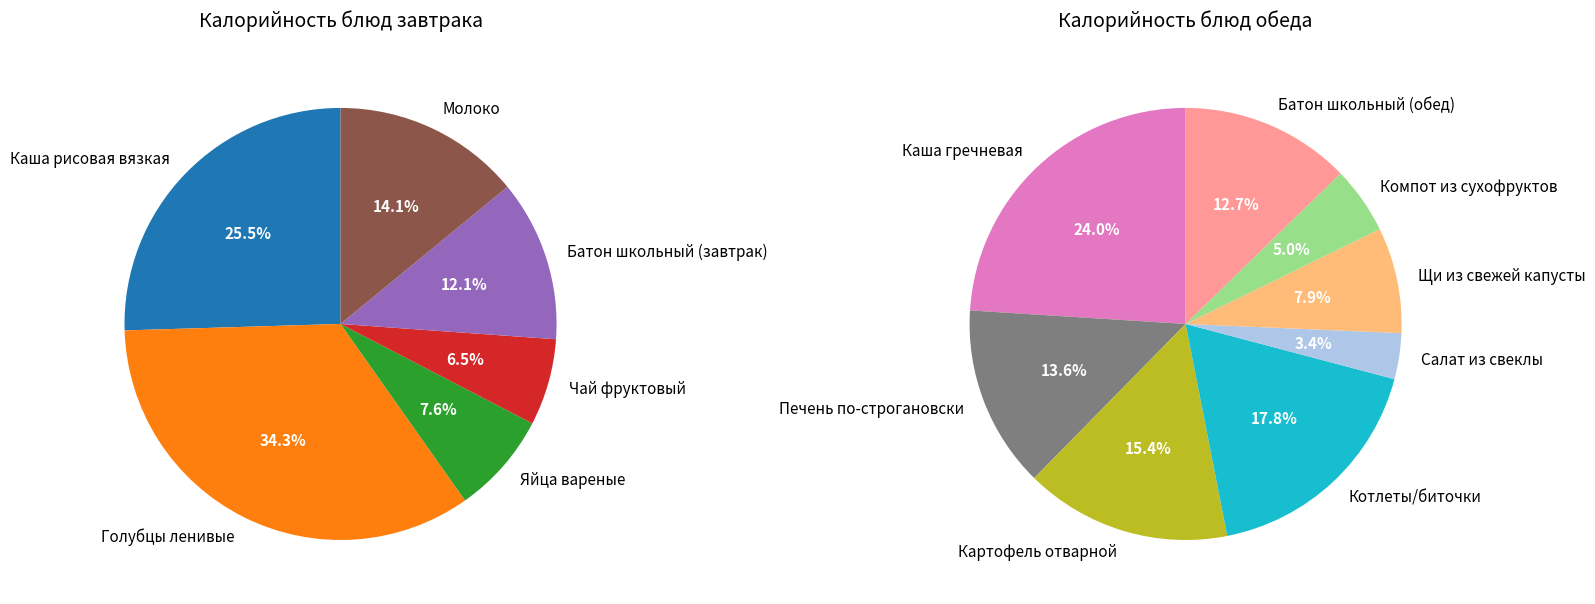

Count the number of slices in the pie.

14